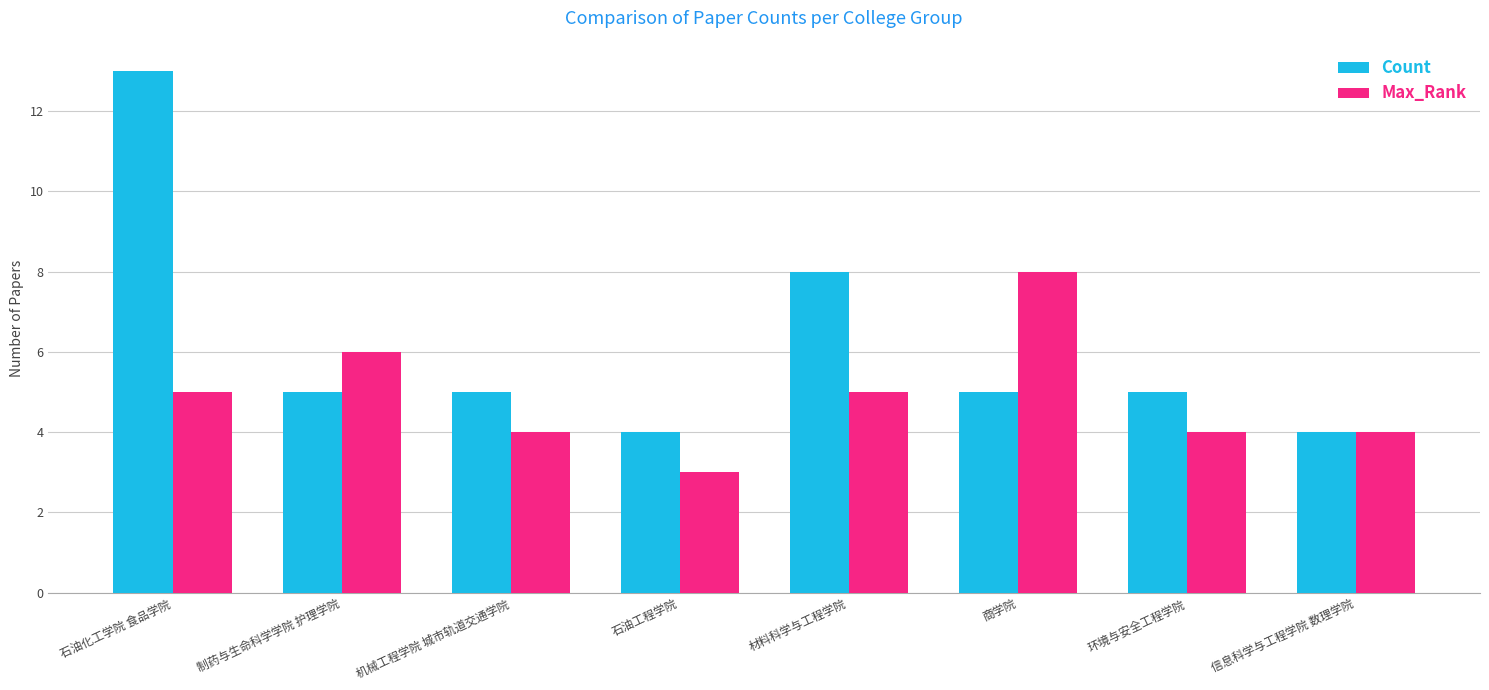

Rank the series at 材料科学与工程学院 from highest to lowest value.

Count, Max_Rank